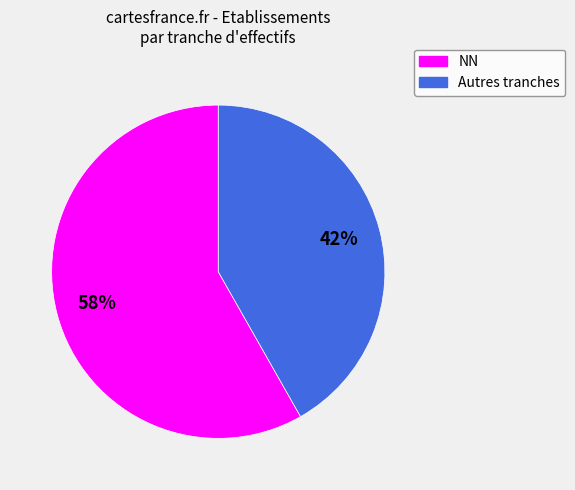

Is there any slice that represents more than half of the pie?

Yes